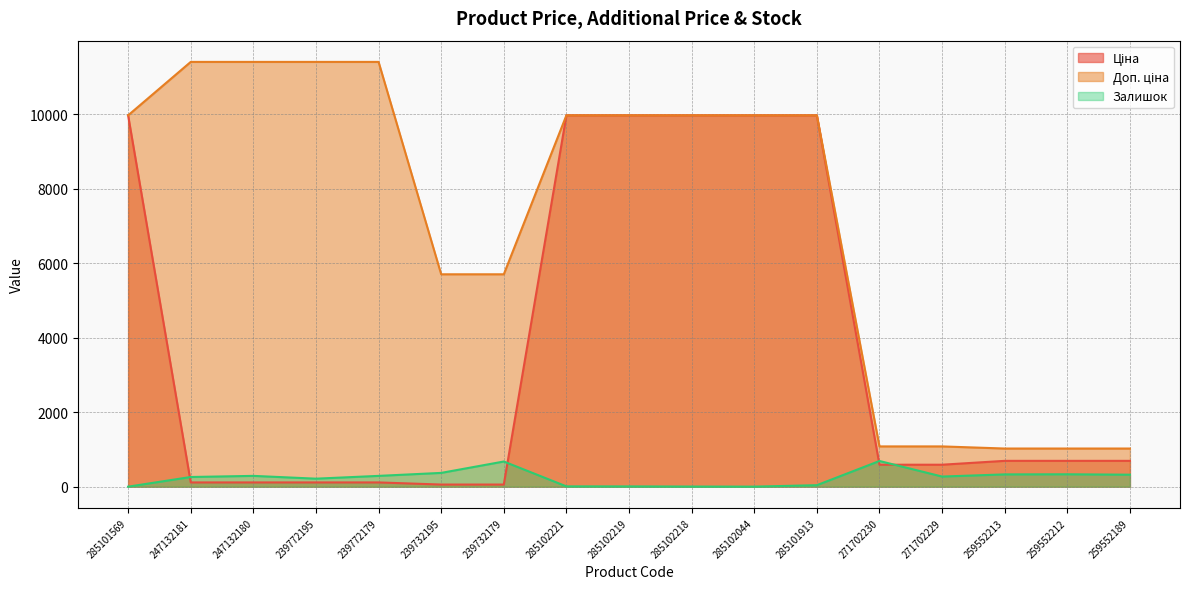

After their last crossing, which series has the higher values: Залишок or Ціна?

Ціна